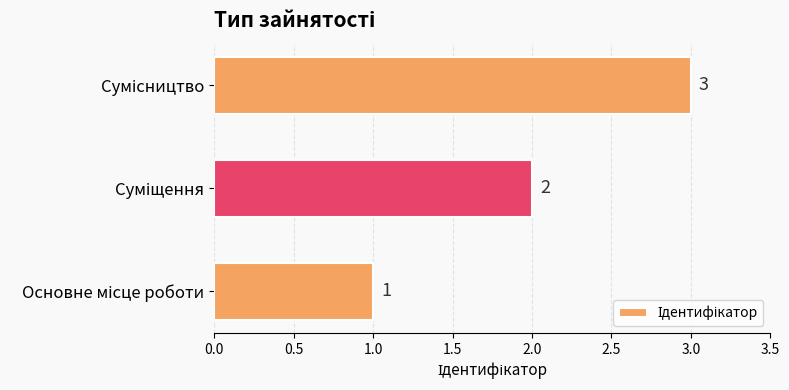

Does the chart contain any negative values?

No